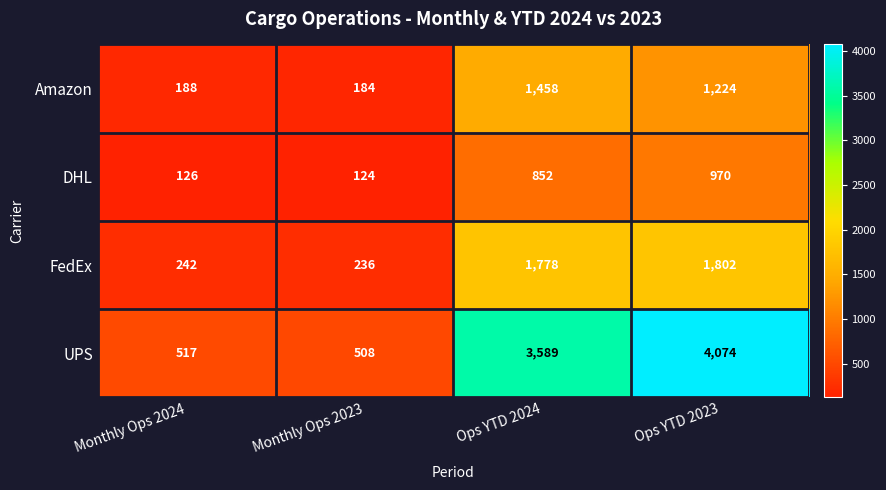

Is it true that DHL equals 852 at Ops YTD 2024?

True